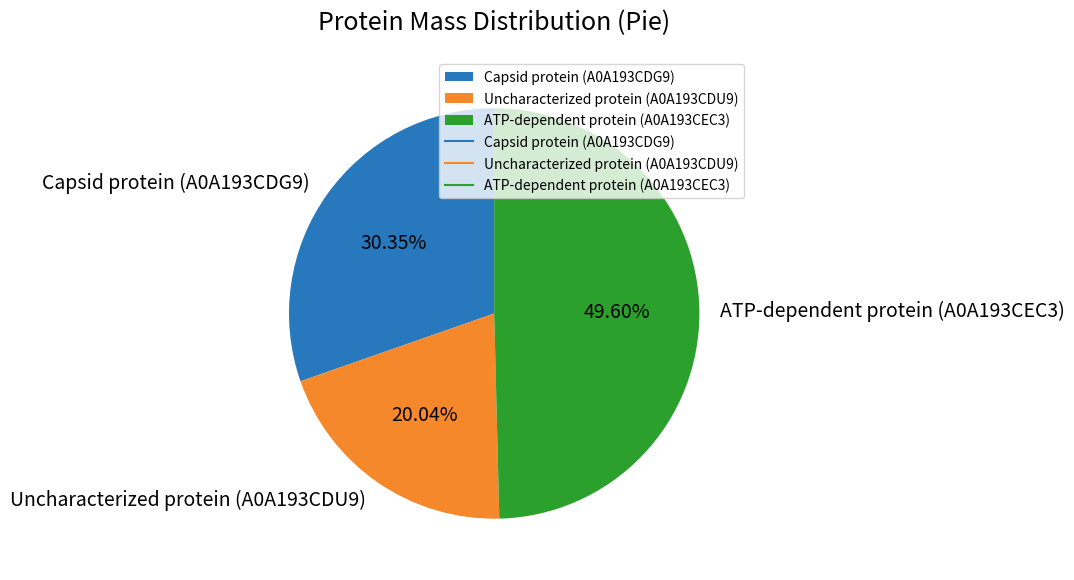

To the nearest percent, what is the difference between the largest and smallest slice percentages?

30%